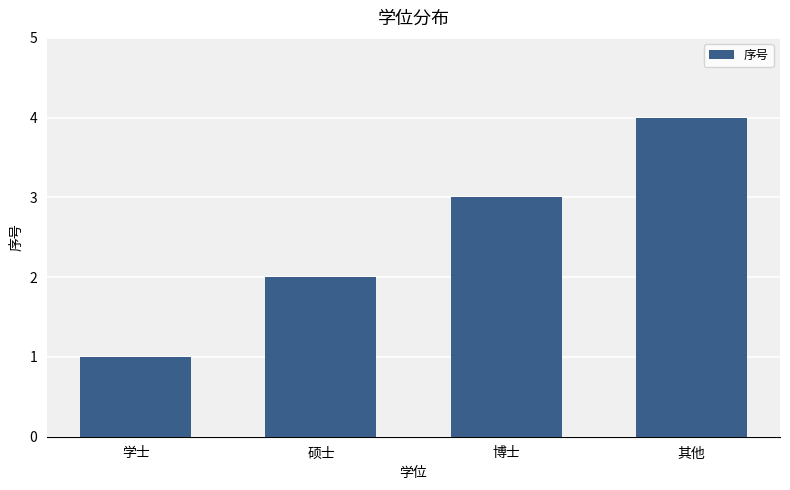

What is the smallest value displayed?

1